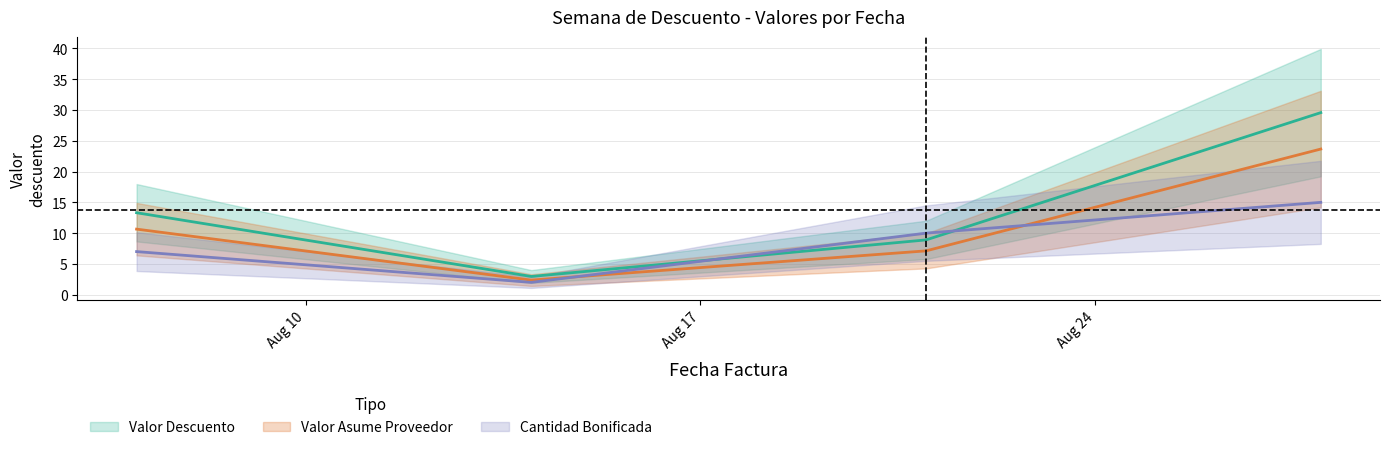

How many lines are shown in the chart?

3